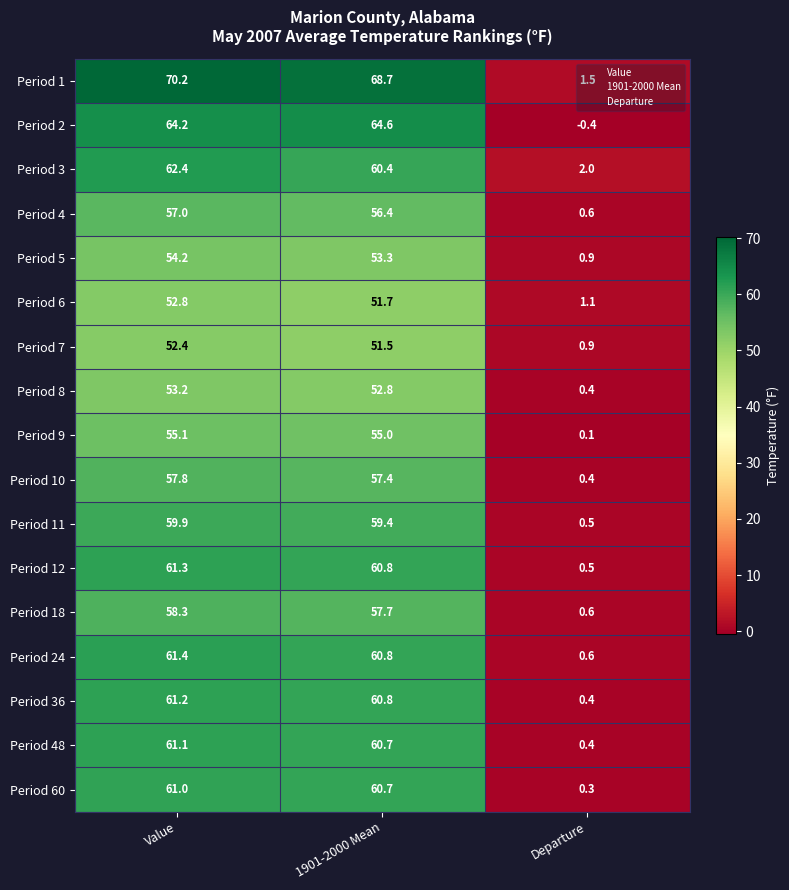

List the series in order of their peak value, lowest first.

Period 7, Period 6, Period 8, Period 5, Period 9, Period 4, Period 10, Period 18, Period 11, Period 60, Period 48, Period 36, Period 12, Period 24, Period 3, Period 2, Period 1